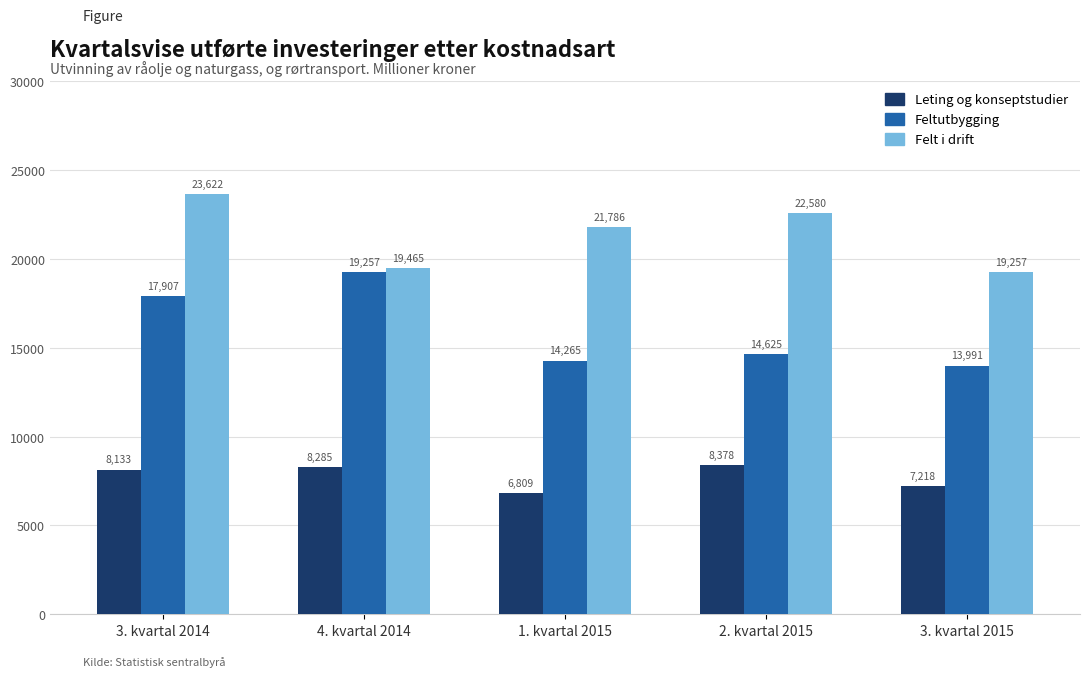

Which series has the largest range (max minus min)?

Feltutbygging